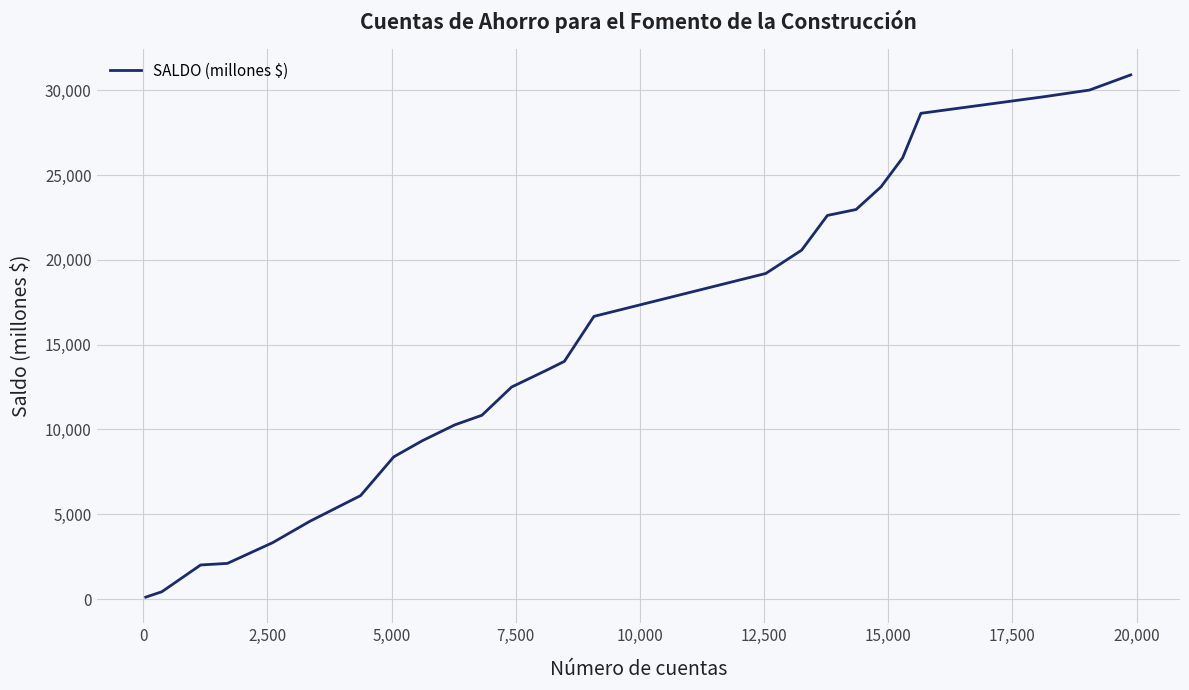

What is the difference between the maximum and minimum values?

30795.0